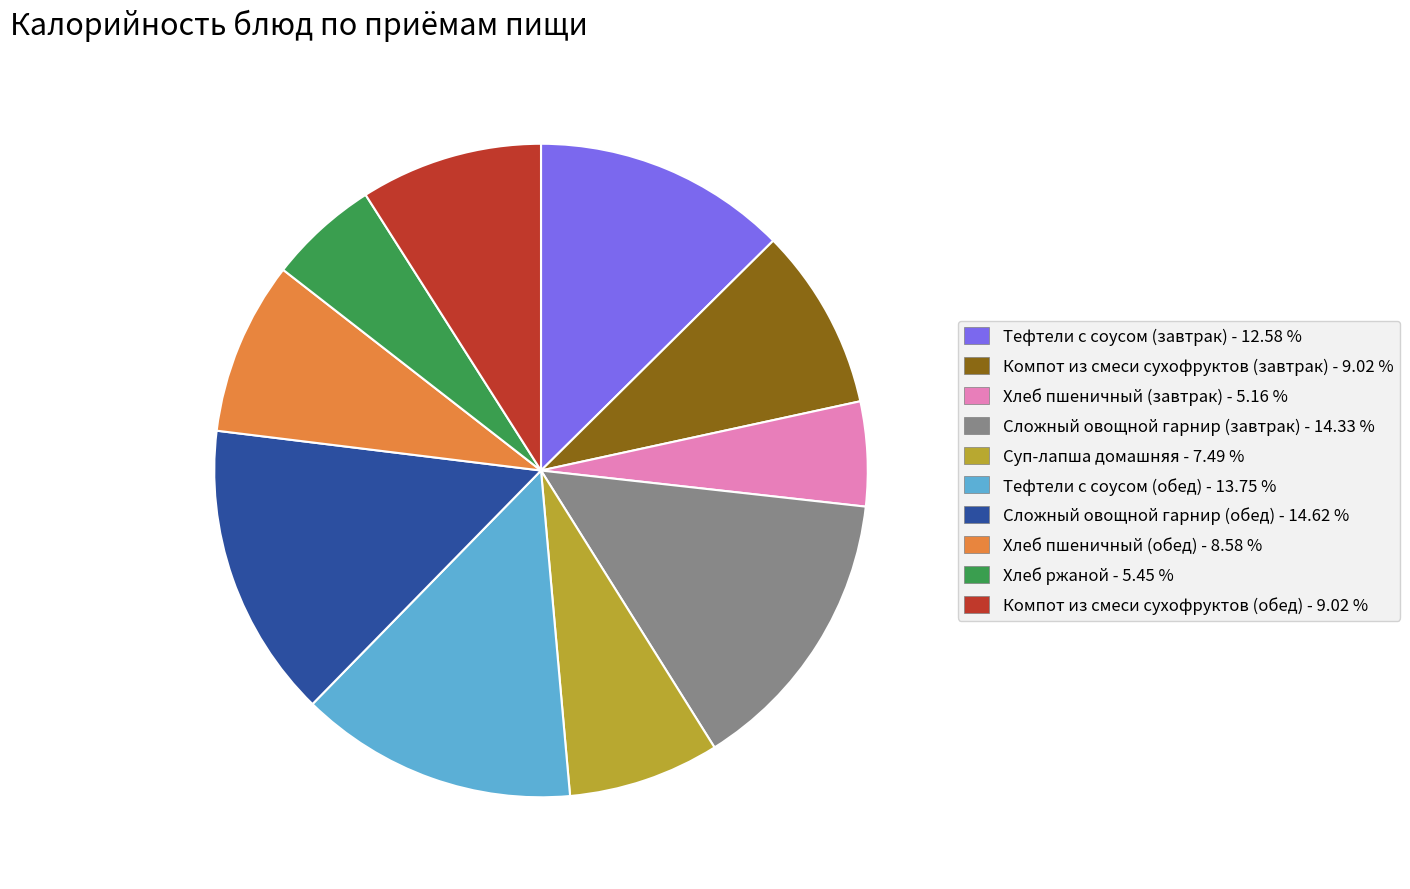

Is the sum of Хлеб ржаной and Тефтели с соусом (завтрак) greater than half?

No